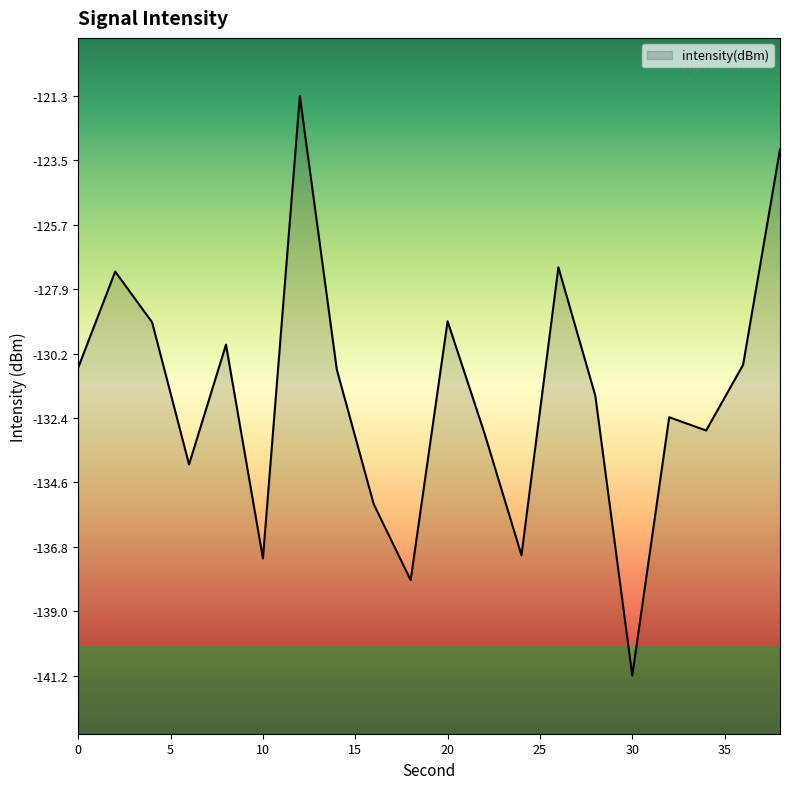

Does the chart display data point markers on the line(s)?

No